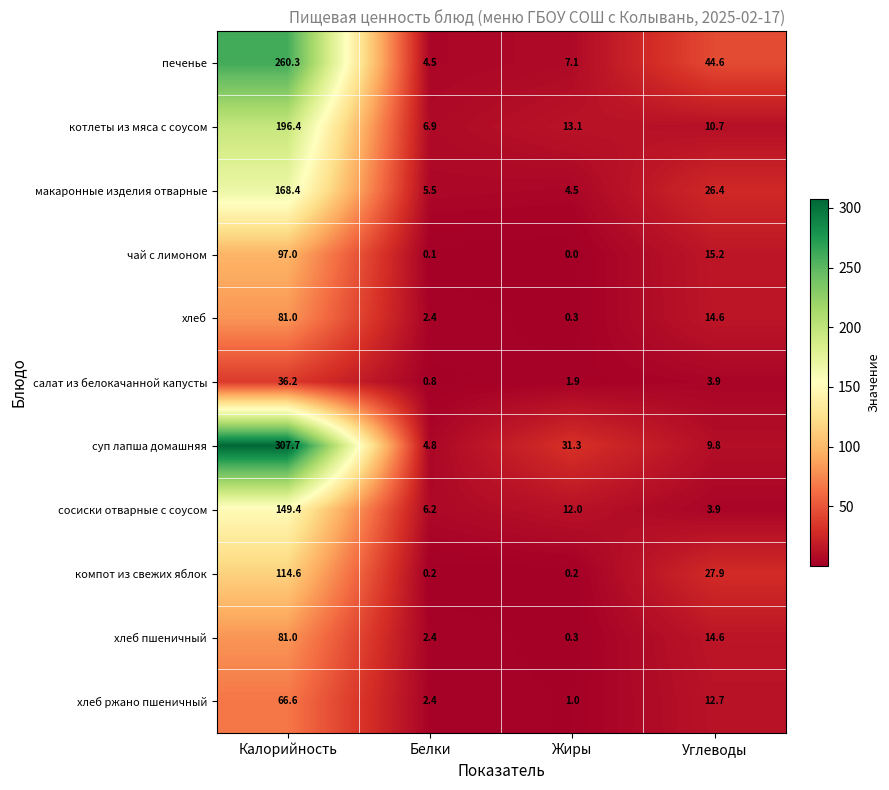

The печенье series shows 4.5 at Белки. True or false?

True